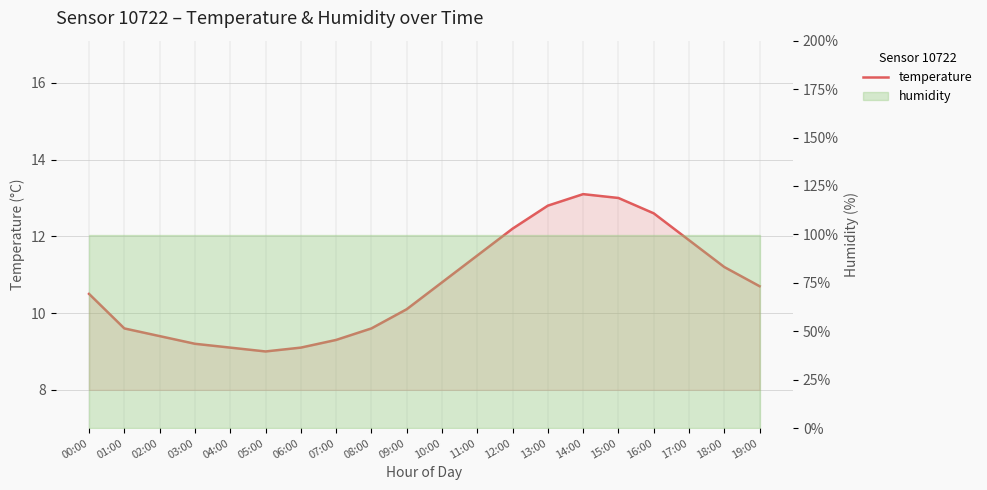

What is the difference between the values at 15:00 and 02:00?

3.6